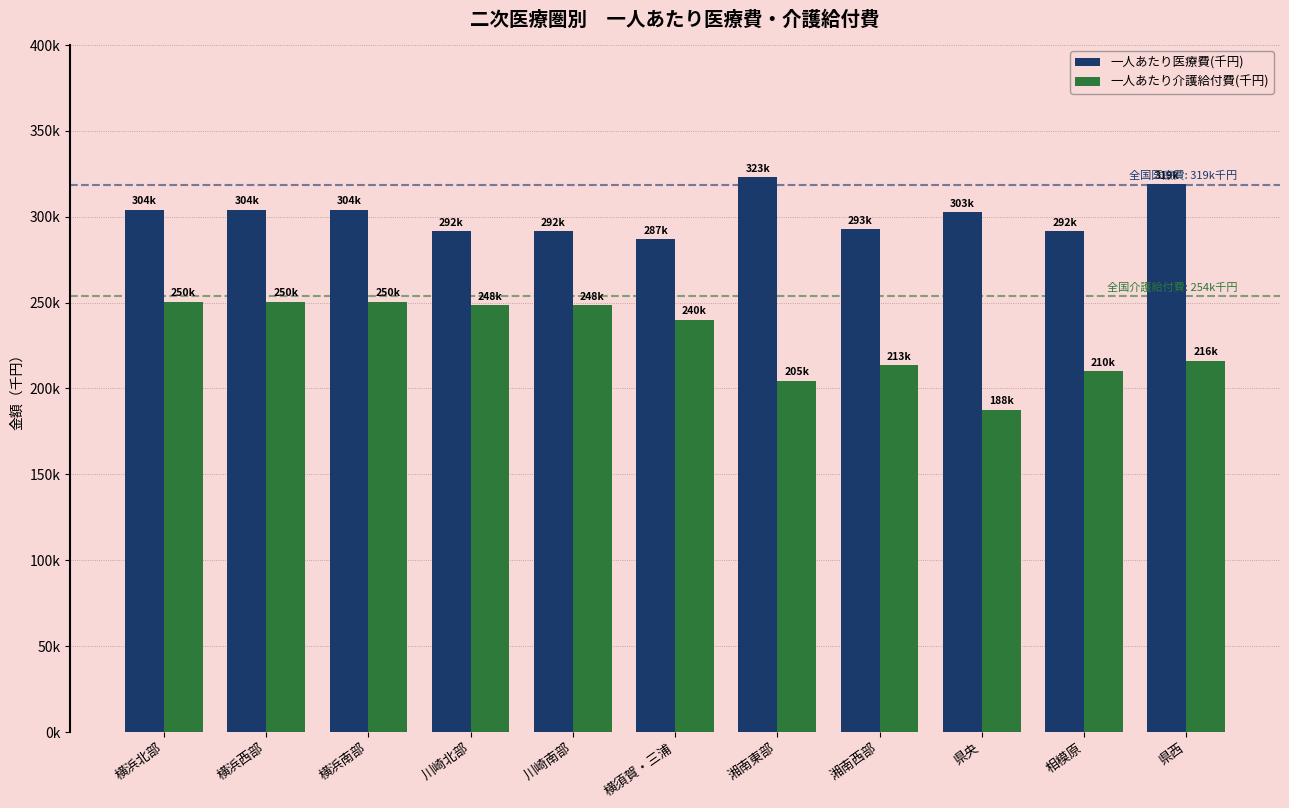

List the series in order of their peak value, highest first.

一人あたり医療費(千円), 一人あたり介護給付費(千円)